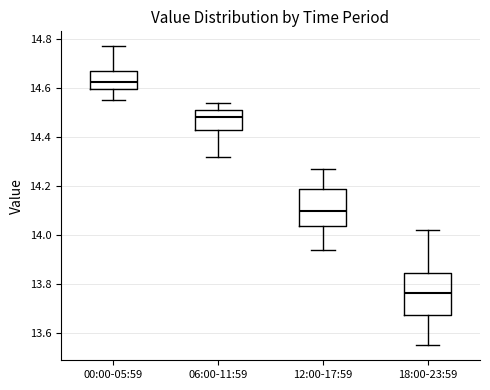

Which box is the tallest, from its lower edge to its upper edge?

18:00-23:59